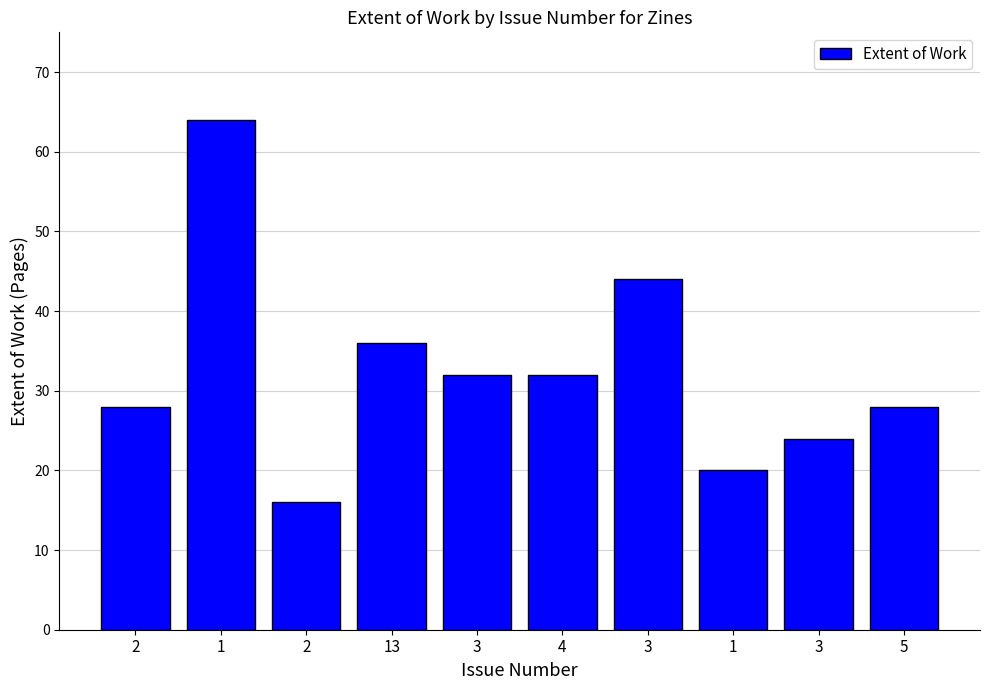

How many bars are there in total?

10